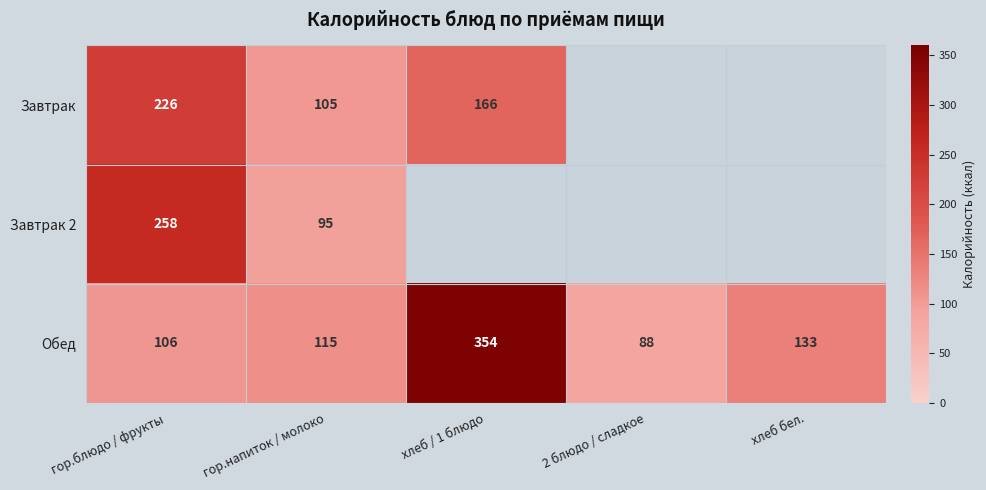

What is the sum of all Обед values?

796